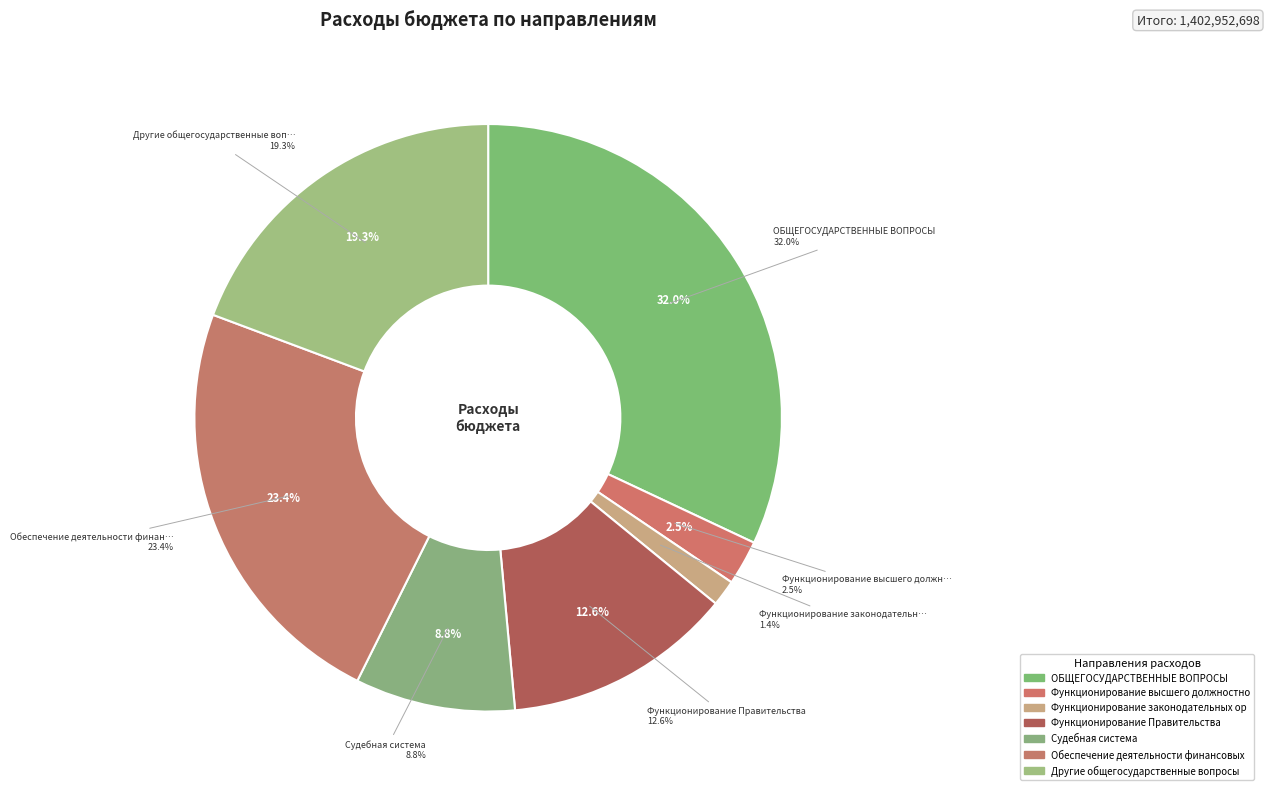

Is the sum of Функционирование Правительства and Функционирование законодательных органов greater than half?

No